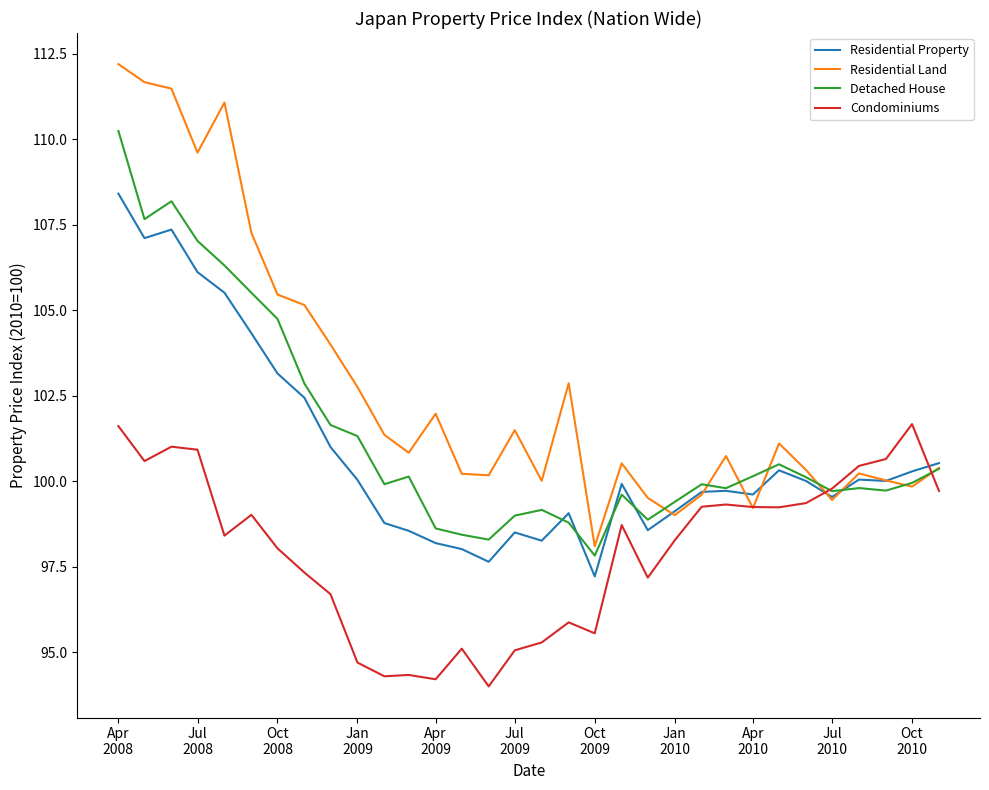

Which series has the largest range (max minus min)?

Residential Land